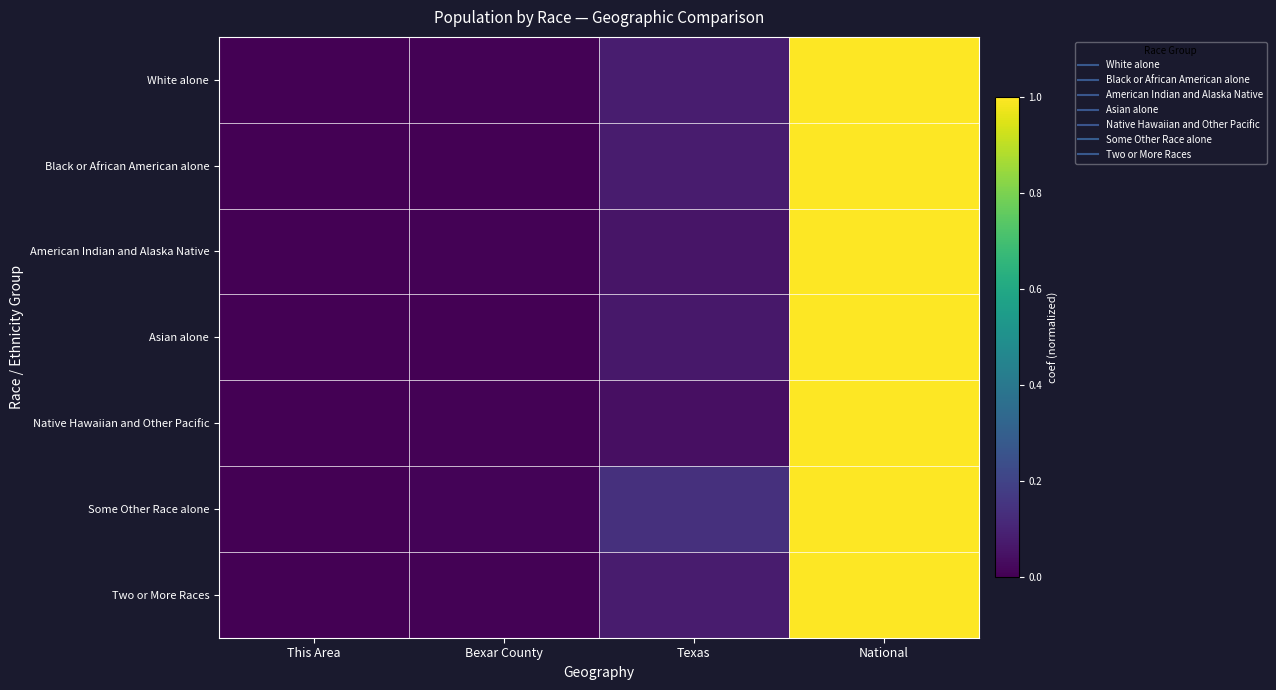

What is the total value across all series at National?

7.0